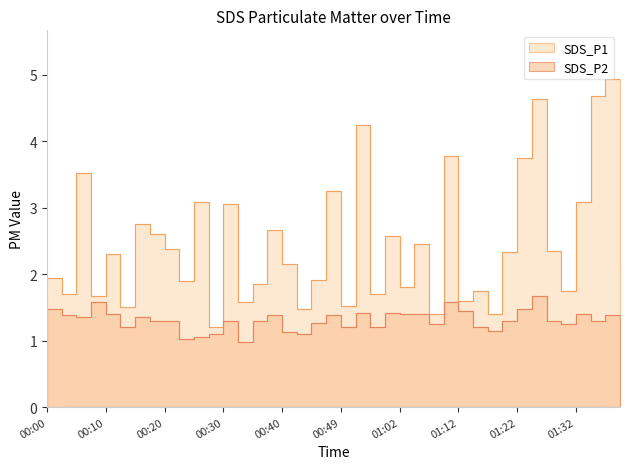

At 00:03, list the series in order from largest to smallest.

SDS_P1, SDS_P2